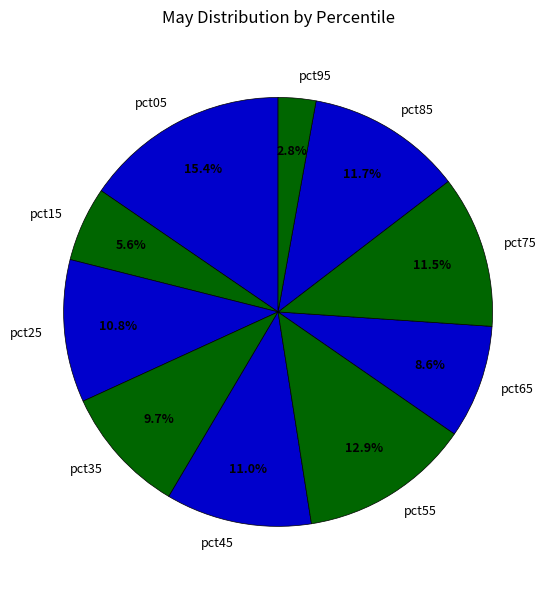

To the nearest percent, what is the difference between the largest and smallest slice percentages?

13%